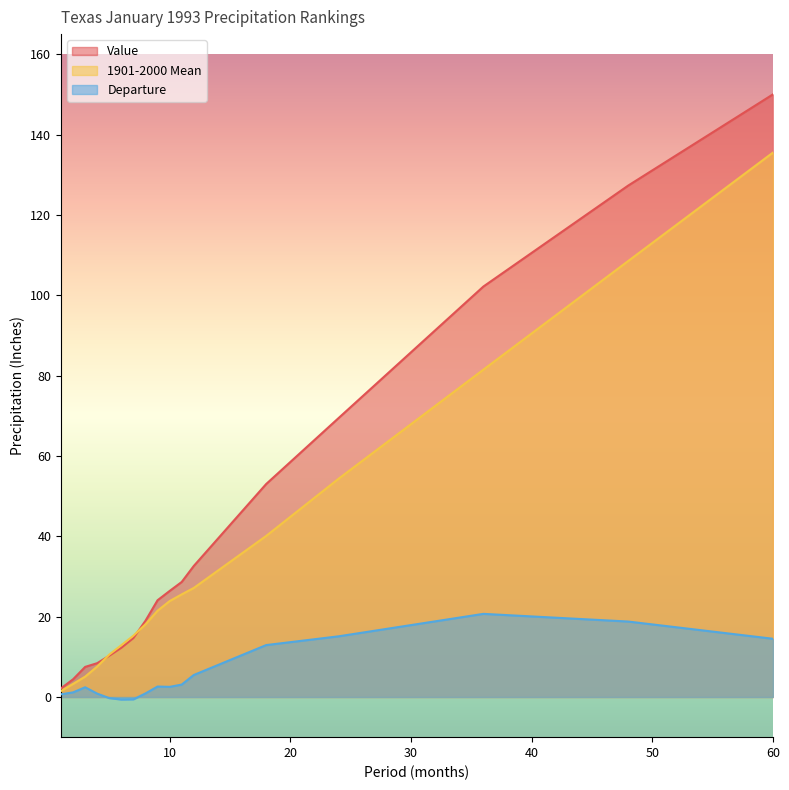

At how many categories does at least one series exceed 132?

1